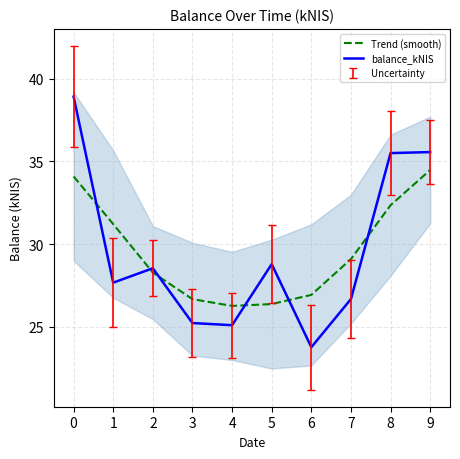

In Trend (smooth), how many points are lower than both neighbors (excluding endpoints)?

1